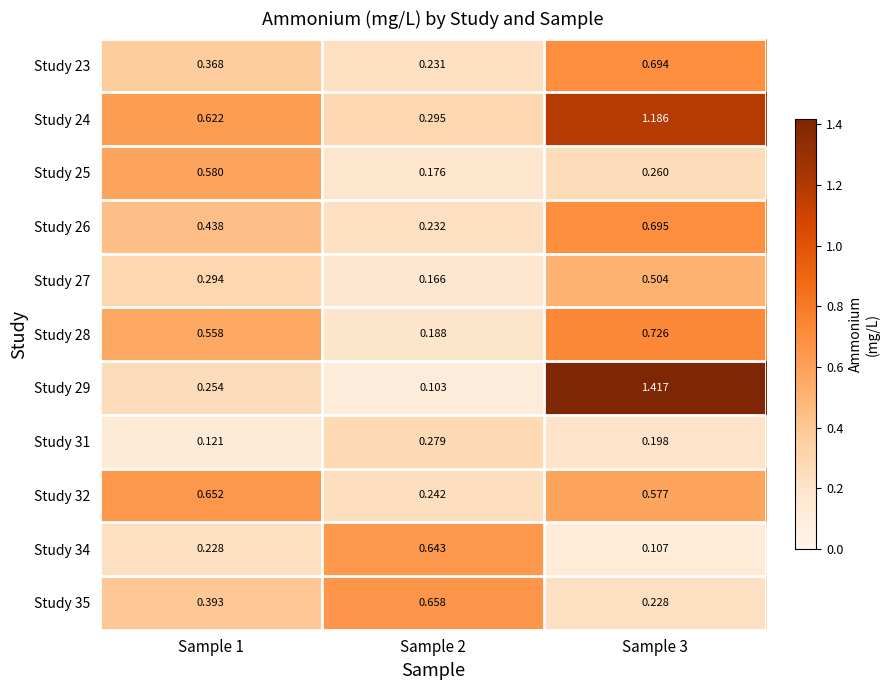

What is the greatest value displayed?

1.4